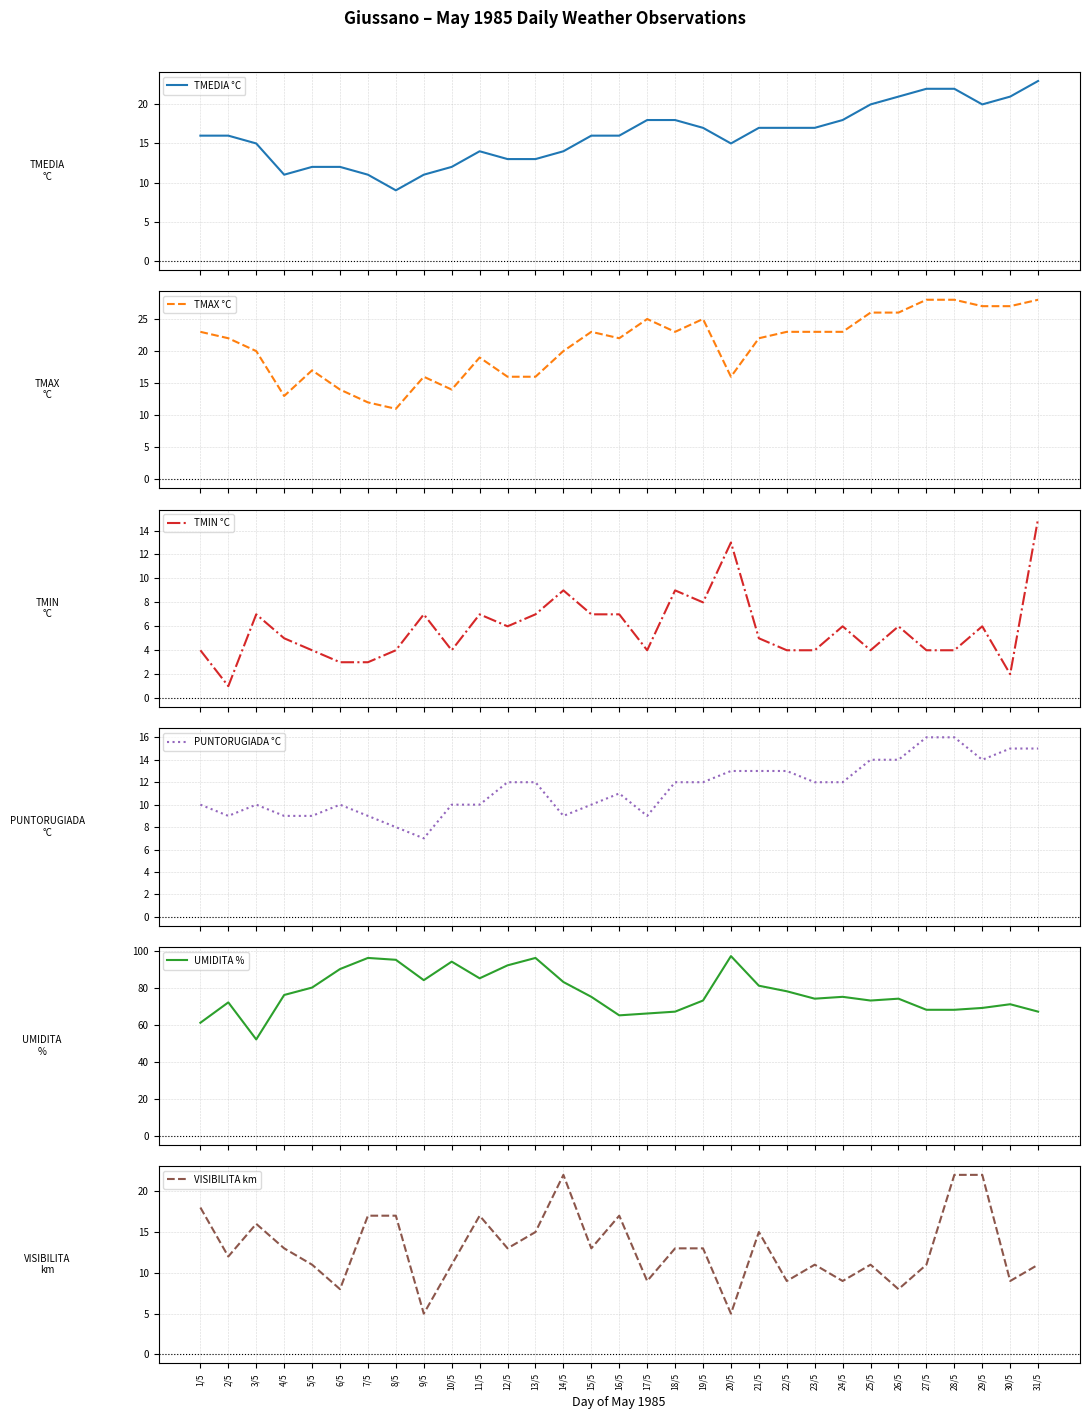

What is the difference between the maximum and second lowest values in the TMIN °C series?

13